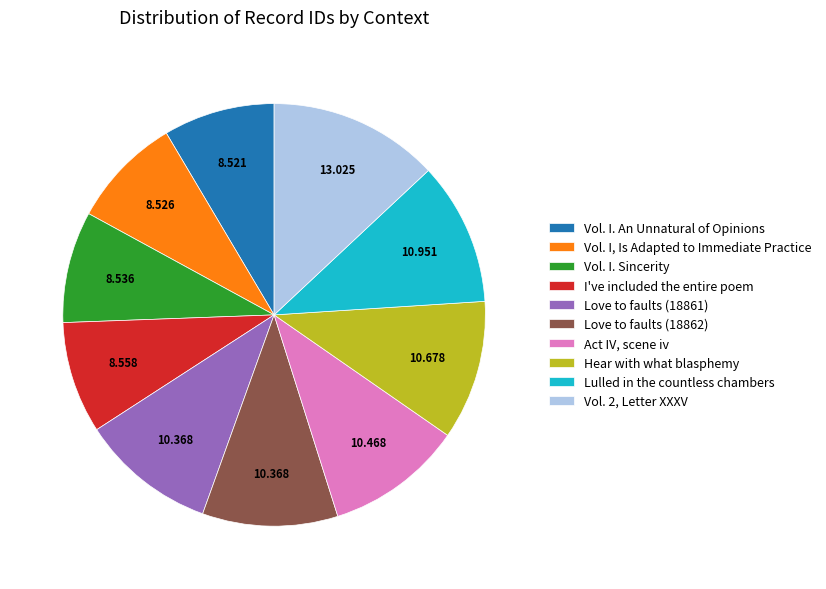

The Love to faults (18861) slice represents 10% of the pie. True or false?

True